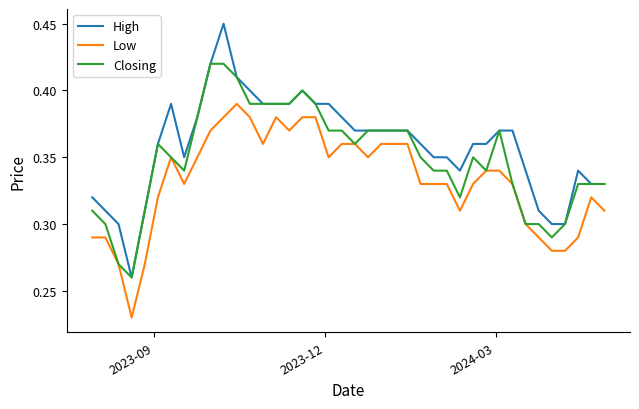

True or false: High and Low cross at least once.

False